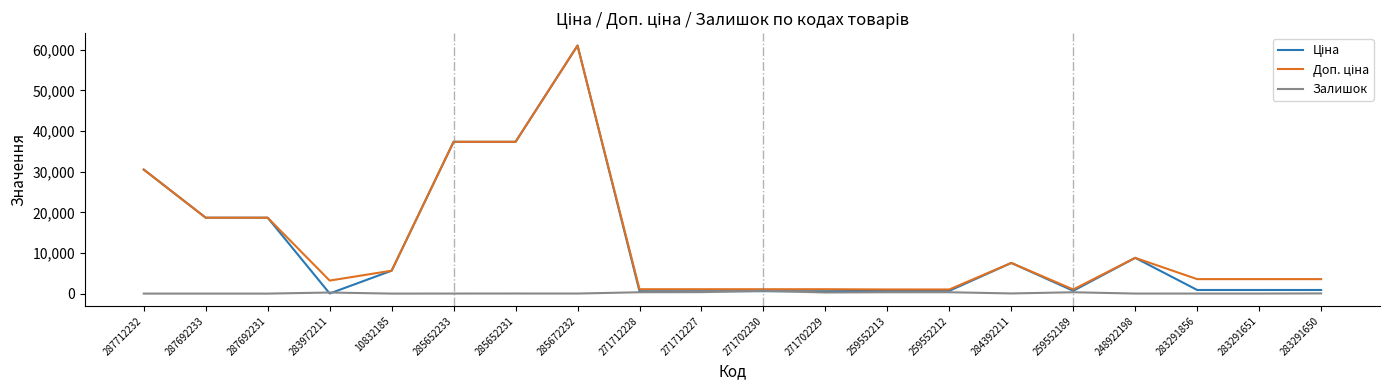

What is the spread (max minus min) of values at 287692231?

18671.5